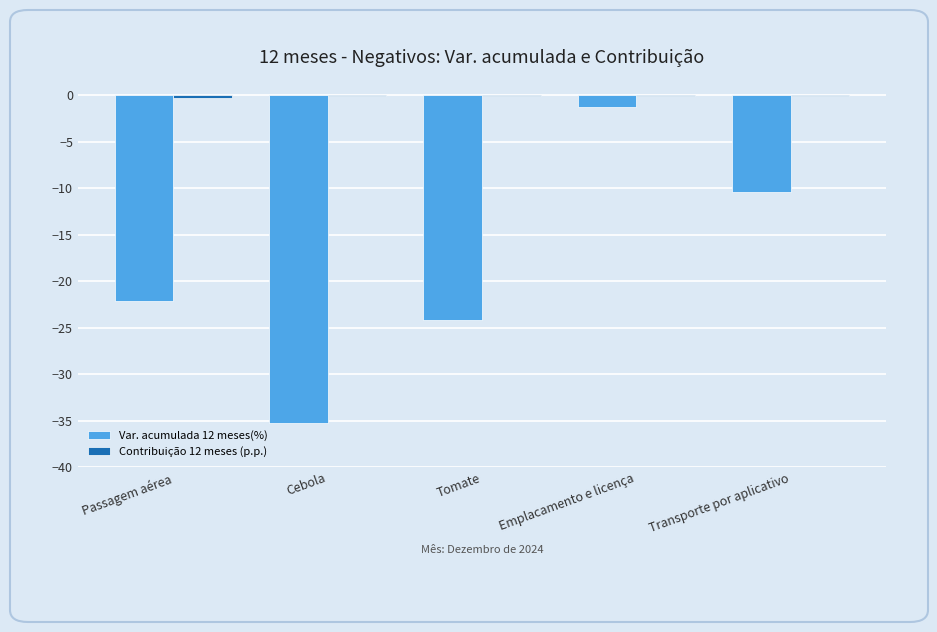

Which category has the highest value in the Var. acumulada 12 meses(%) series?

Emplacamento e licença